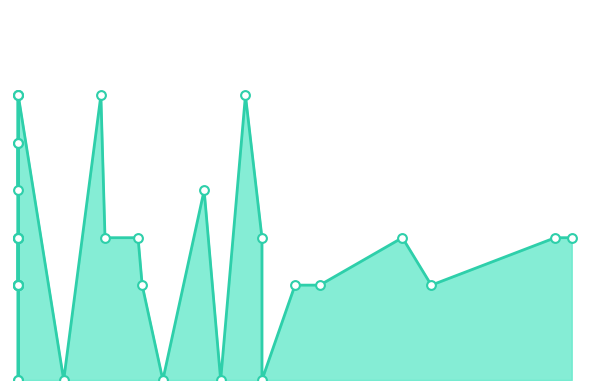

What is the ratio of the value at 73 to the value at 59?

0.7